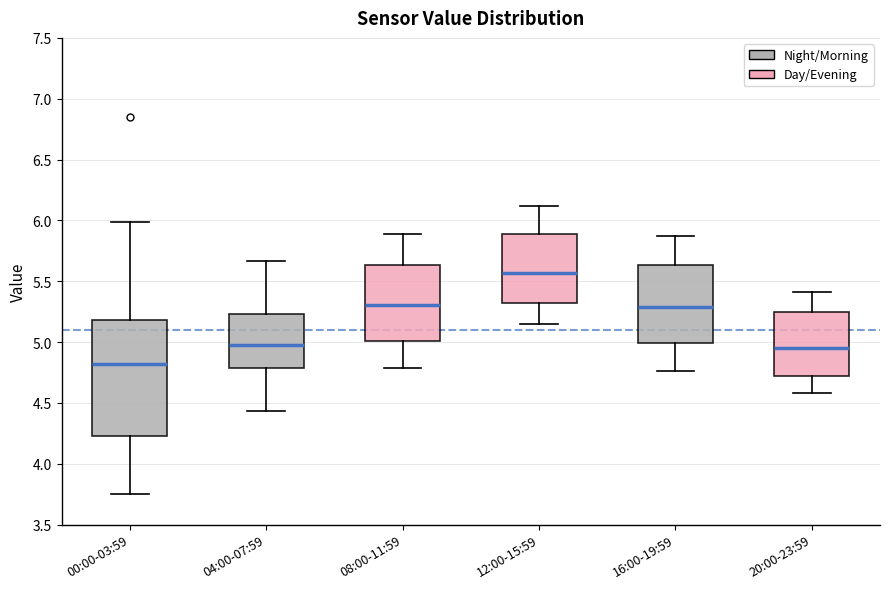

Which box's median line is the highest?

12:00-15:59